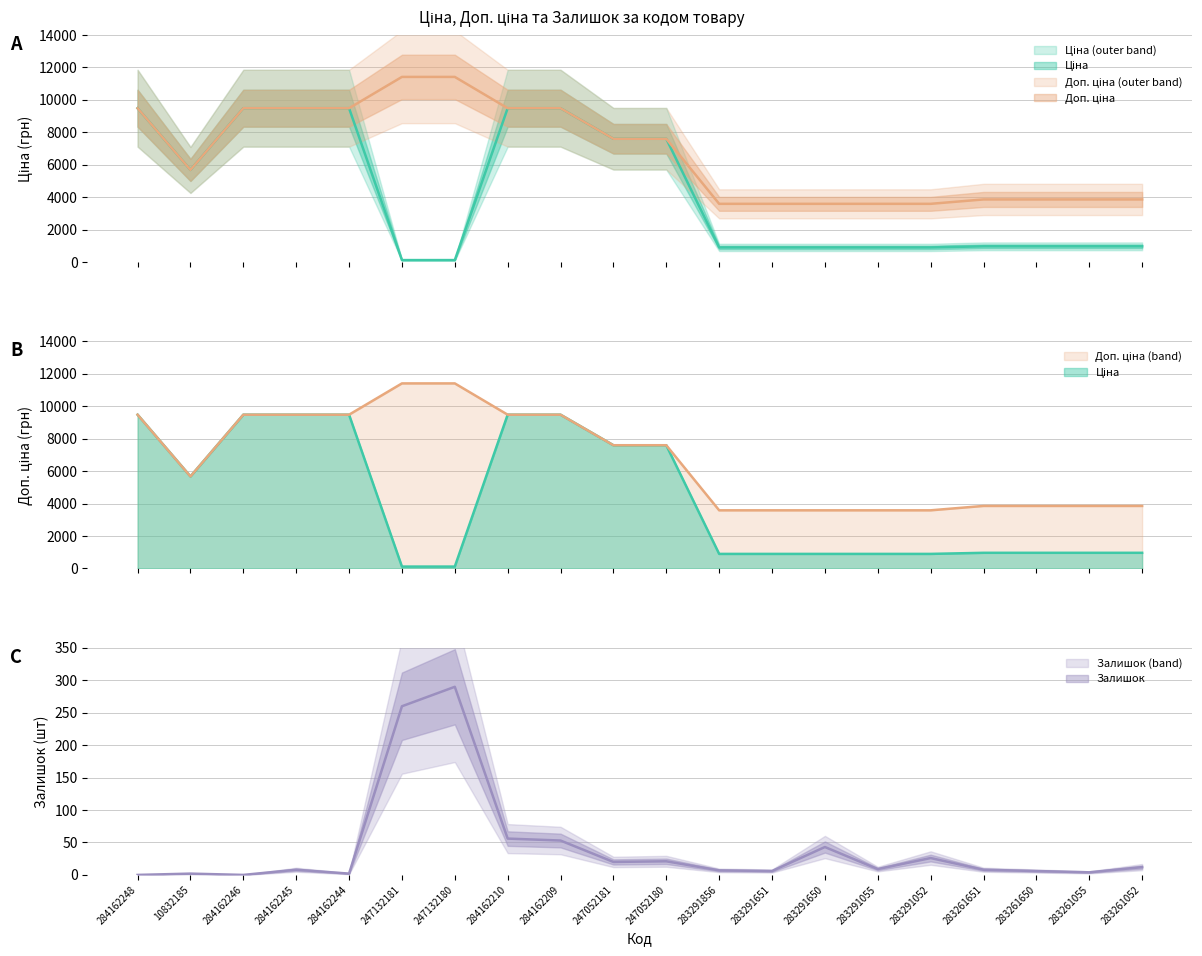

Reading left to right, extract all data points from this chart.

Ціна: 284162248=9480.1	10832185=5673.8	284162246=9480.1	284162245=9480.1	284162244=9480.1	247132181=114.1	247132180=114.1	284162210=9480.1	284162209=9480.1	247052181=7596.5	247052180=7596.5	283291856=895.9	283291651=895.9	283291650=895.9	283291055=895.9	283291052=895.9	283261651=963.5	283261650=963.5	283261055=963.5	283261052=963.5
Доп. ціна: 284162248=9480.1	10832185=5673.8	284162246=9480.1	284162245=9480.1	284162244=9480.1	247132181=11410.0	247132180=11410.0	284162210=9480.1	284162209=9480.1	247052181=7596.5	247052180=7596.5	283291856=3583.6	283291651=3583.6	283291650=3583.6	283291055=3583.6	283291052=3583.6	283261651=3854.0	283261650=3854.0	283261055=3854.0	283261052=3854.0
Залишок: 284162248=0.0	10832185=2.0	284162246=0.0	284162245=8.0	284162244=2.0	247132181=260.0	247132180=290.0	284162210=56.0	284162209=53.0	247052181=20.0	247052180=21.0	283291856=7.0	283291651=6.0	283291650=43.0	283291055=9.0	283291052=26.0	283261651=8.0	283261650=6.0	283261055=4.0	283261052=12.0